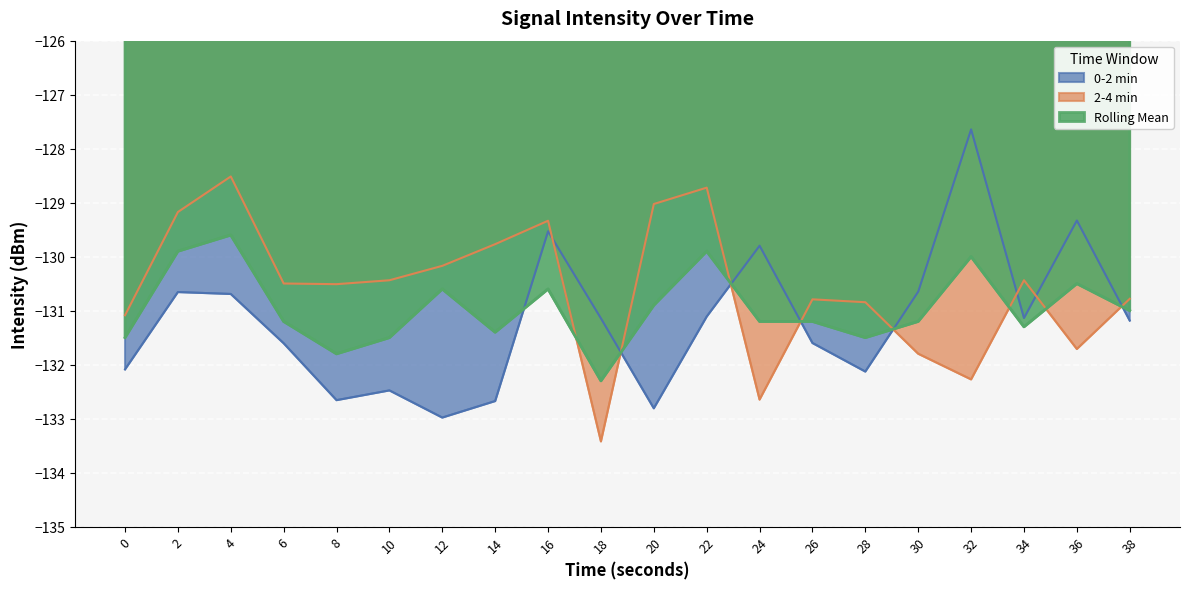

True or false: 0-2 min and 2-4 min cross at least once.

True